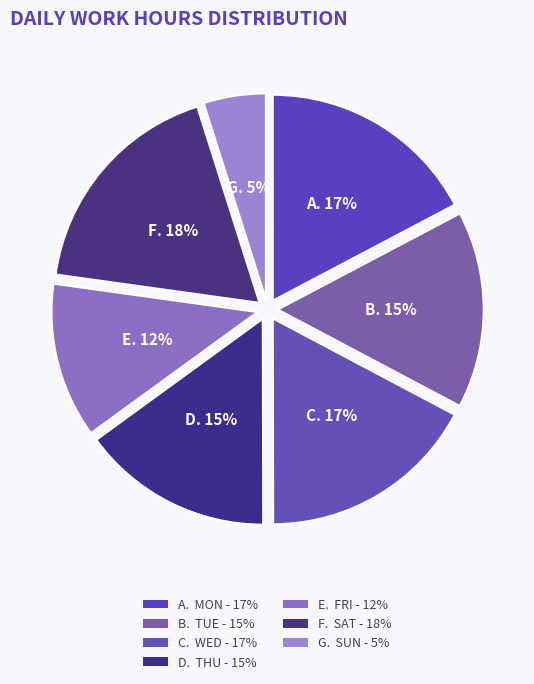

How many slices are in this pie chart?

7